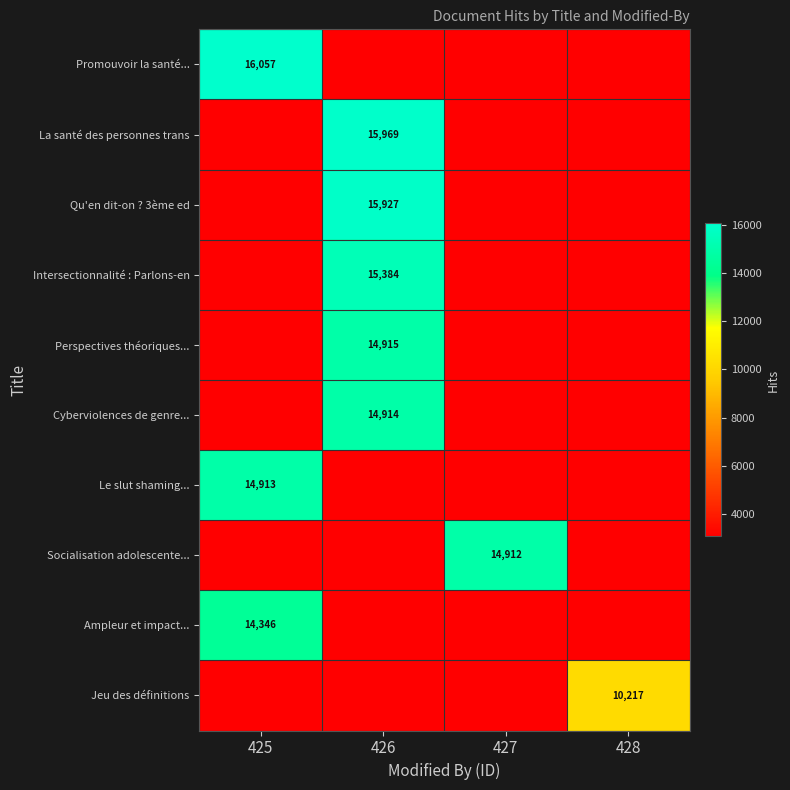

What is the lowest value of the Jeu des définitions series?

3065.1